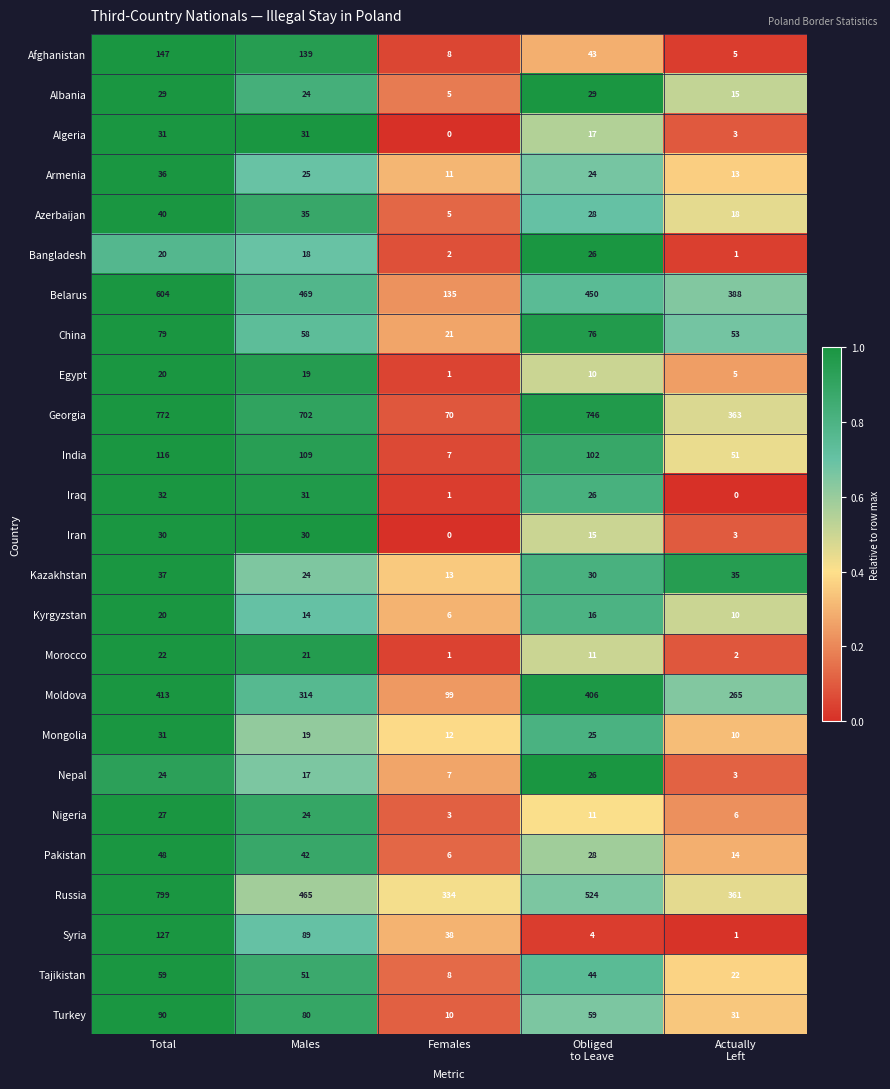

True or false: Nigeria has a value of 5 at Females.

False